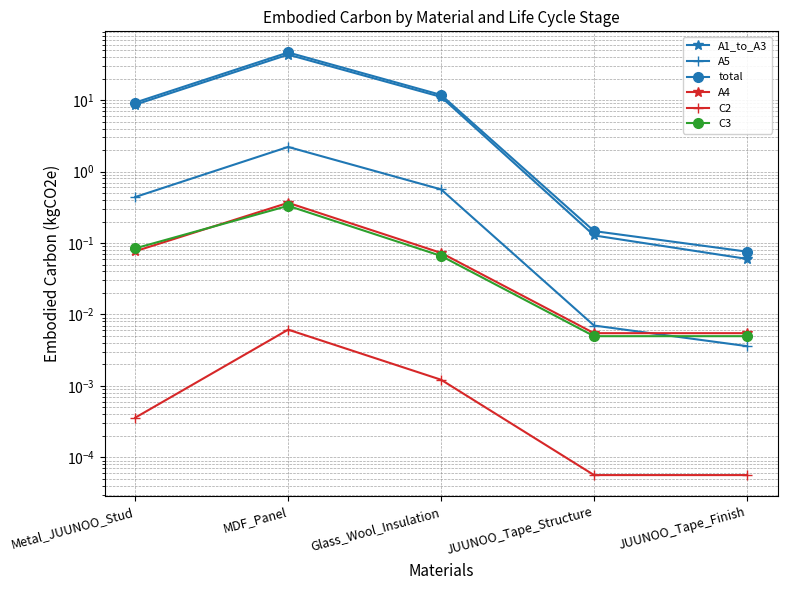

How many data points in A1_to_A3 are less than 8?

2